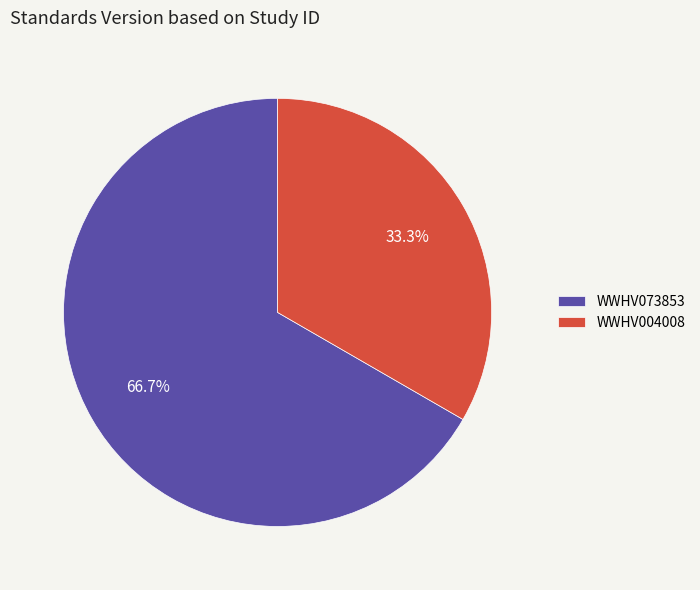

Does WWHV004008 represent more than half of the total?

No